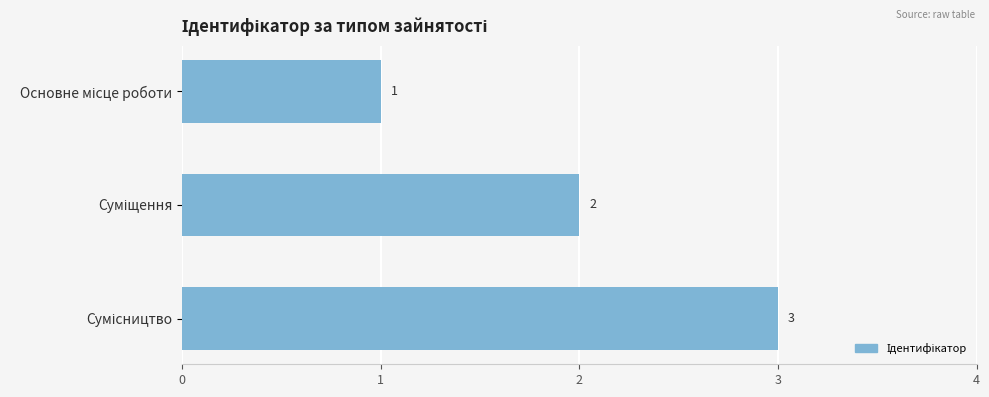

What is the value of the 1st bar from the top?

1